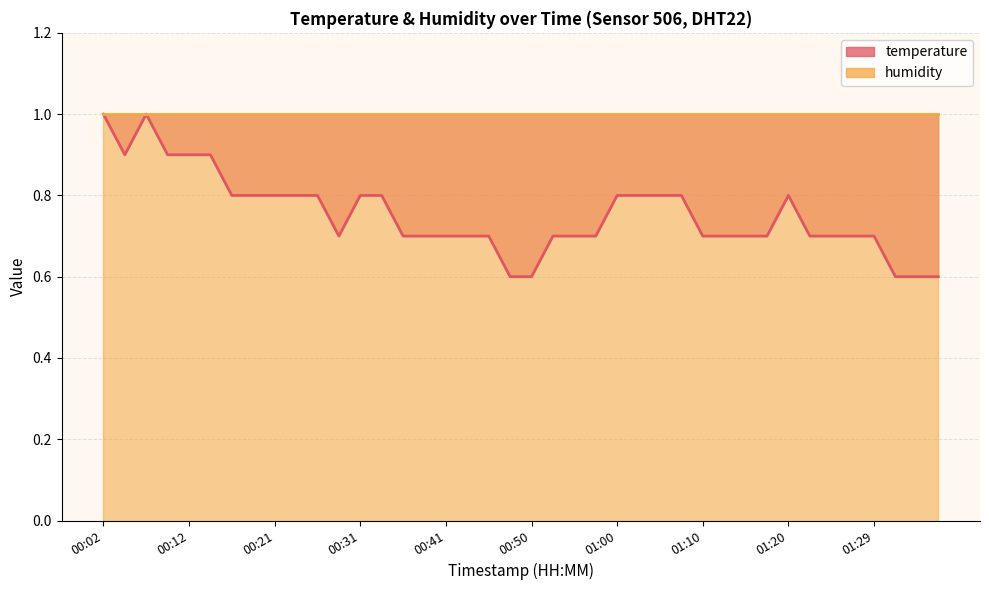

The chart shows a value of 0.6 at 01:32. True or false?

True